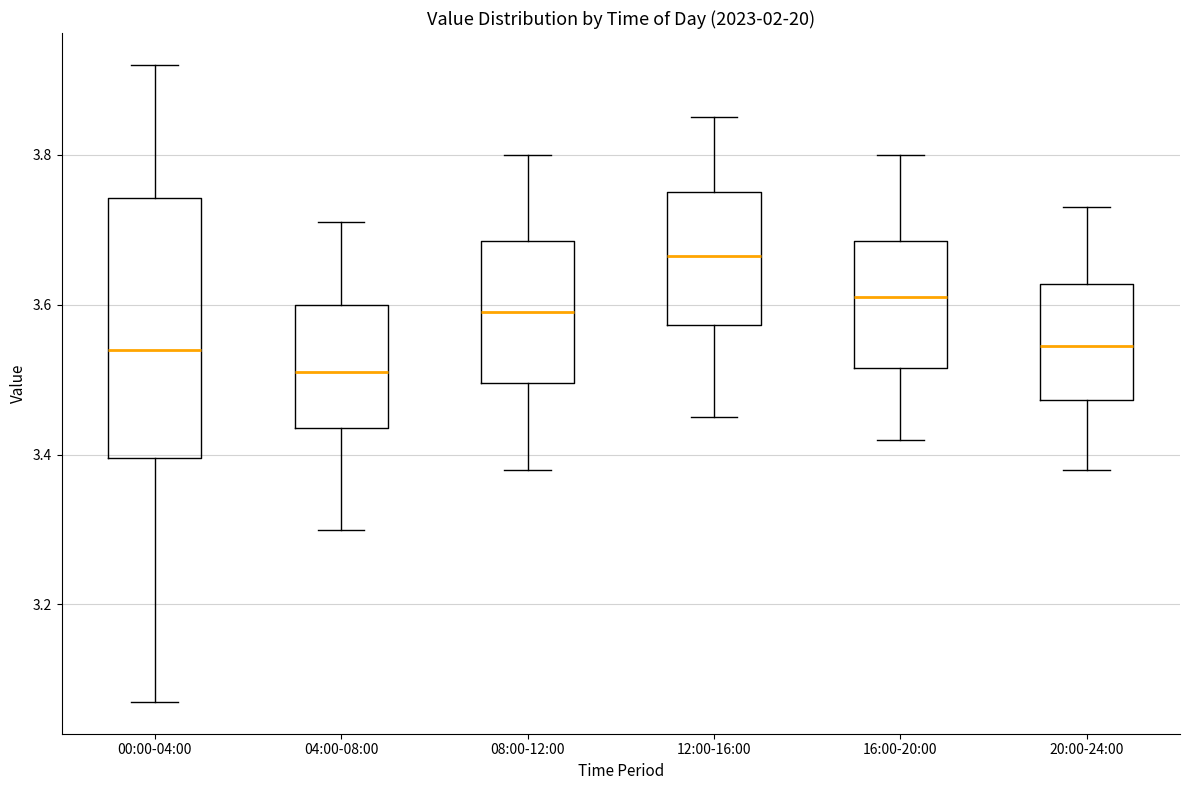

Reading left to right, read every box against the y-axis: the position of its median line, the range the box covers, and the ends of its whiskers. The values are not printed on the chart, so give them approximately, as read against the axis.

00:00-04:00: median 3.54, box 3.40 to 3.74, whiskers 3.08 to 3.92
04:00-08:00: median 3.52, box 3.44 to 3.60, whiskers 3.30 to 3.72
08:00-12:00: median 3.60, box 3.50 to 3.68, whiskers 3.38 to 3.80
12:00-16:00: median 3.66, box 3.58 to 3.76, whiskers 3.46 to 3.86
16:00-20:00: median 3.62, box 3.52 to 3.68, whiskers 3.42 to 3.80
20:00-24:00: median 3.54, box 3.48 to 3.62, whiskers 3.38 to 3.74